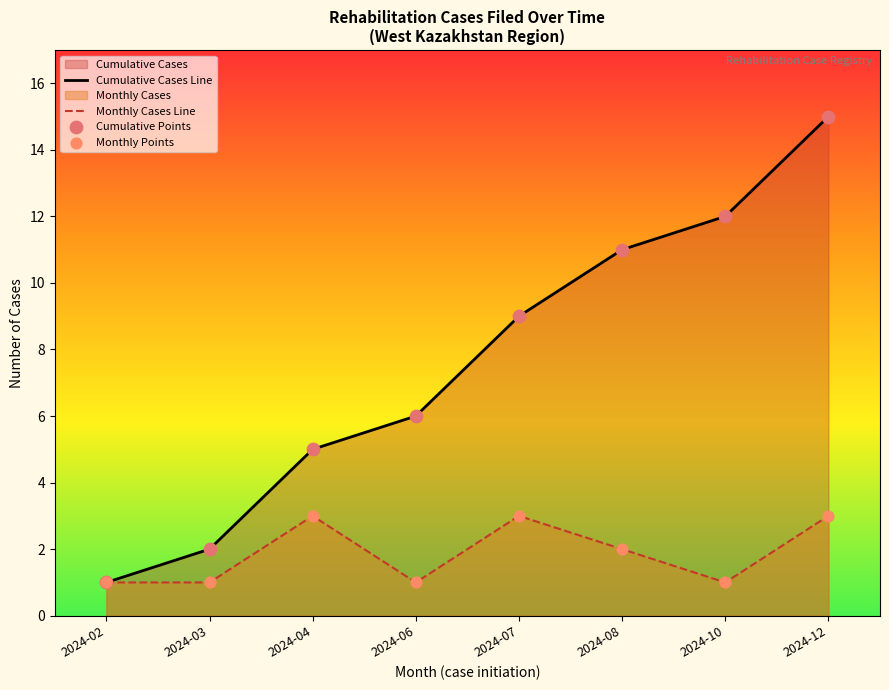

Is the value of Monthly Points at 2024-07 greater than the value of Cumulative Cases Line at 2024-07?

No